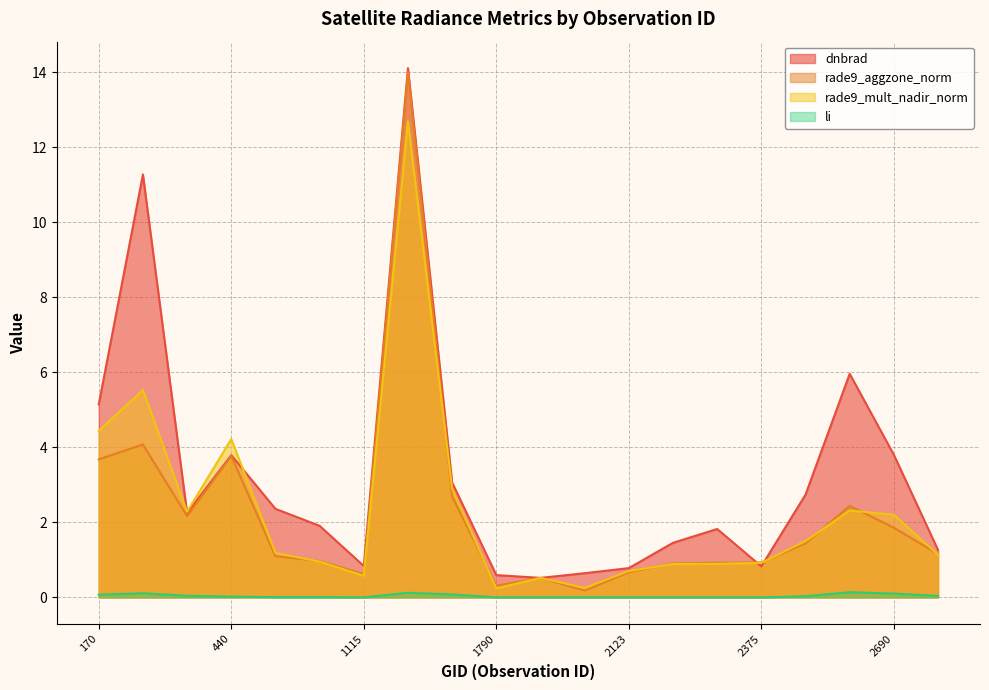

Where does the dnbrad series first go above 2?

170